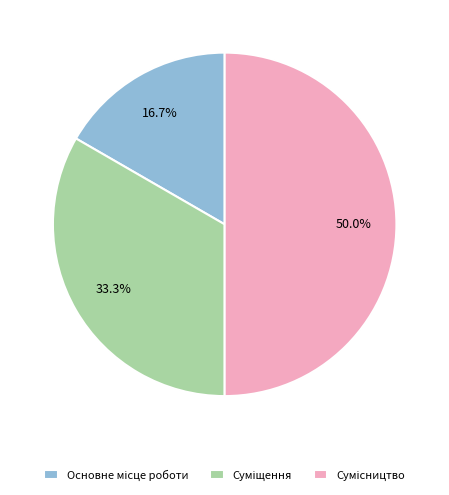

To the nearest percent, what portion does Сумісництво represent?

50%